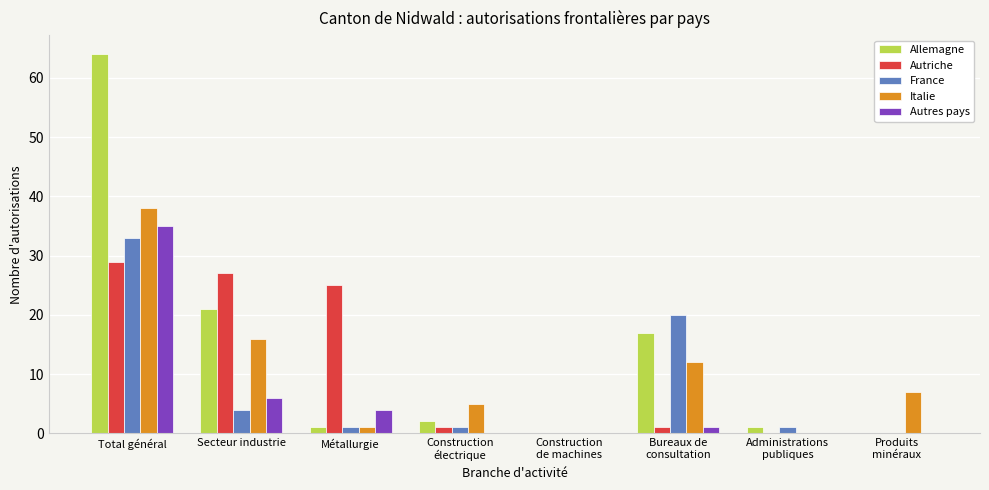

At which label does Italie reach its peak?

Total général